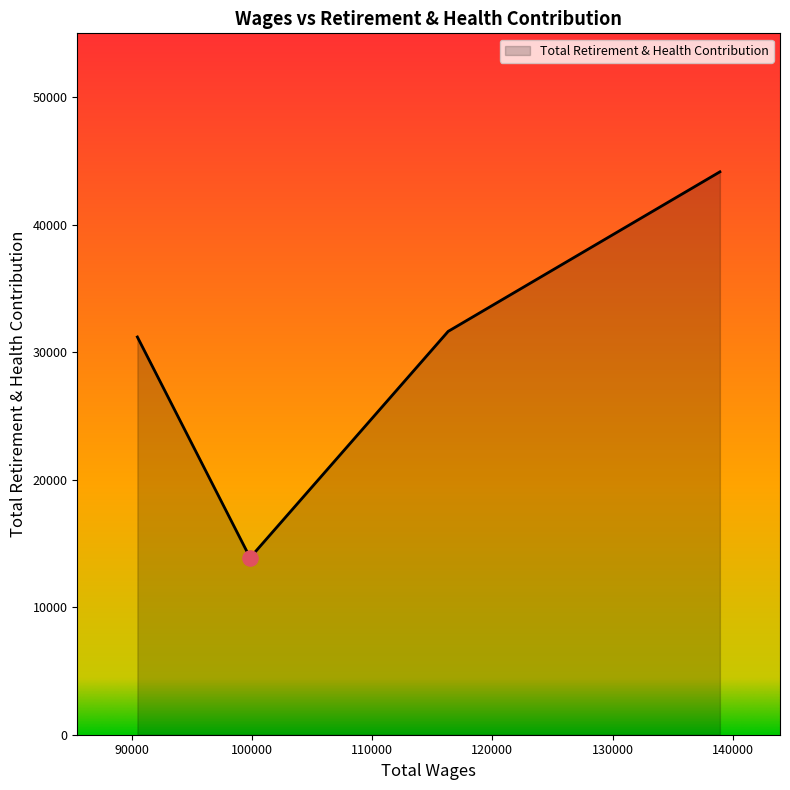

What is the maximum value shown in the chart?

44140